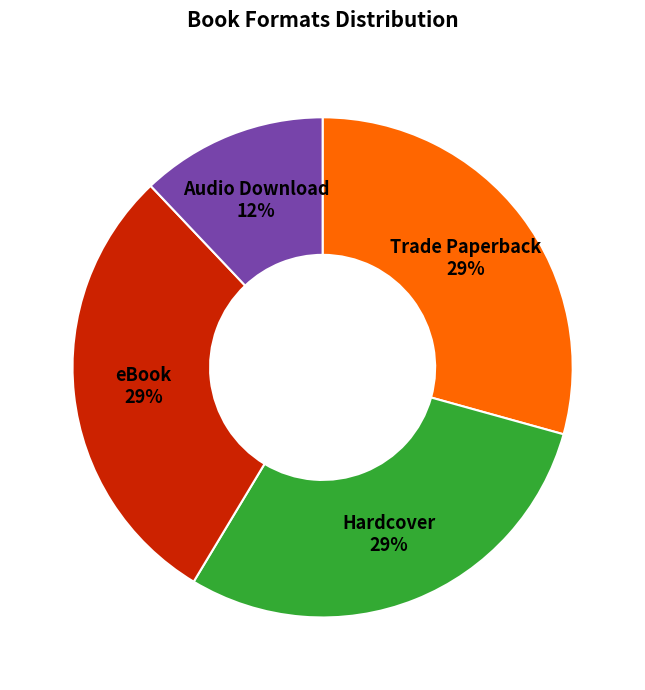

Is eBook the majority of the pie?

No